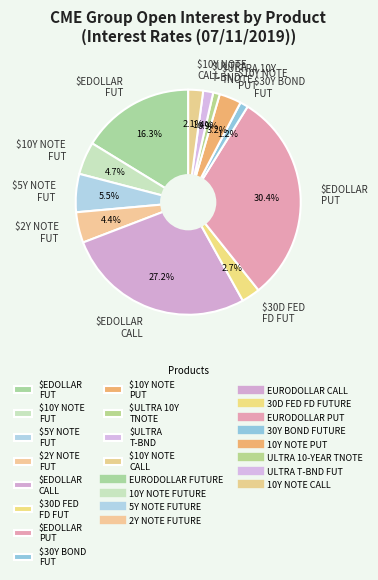

What portion of the pie excludes $EDOLLAR FUT?

83.7%